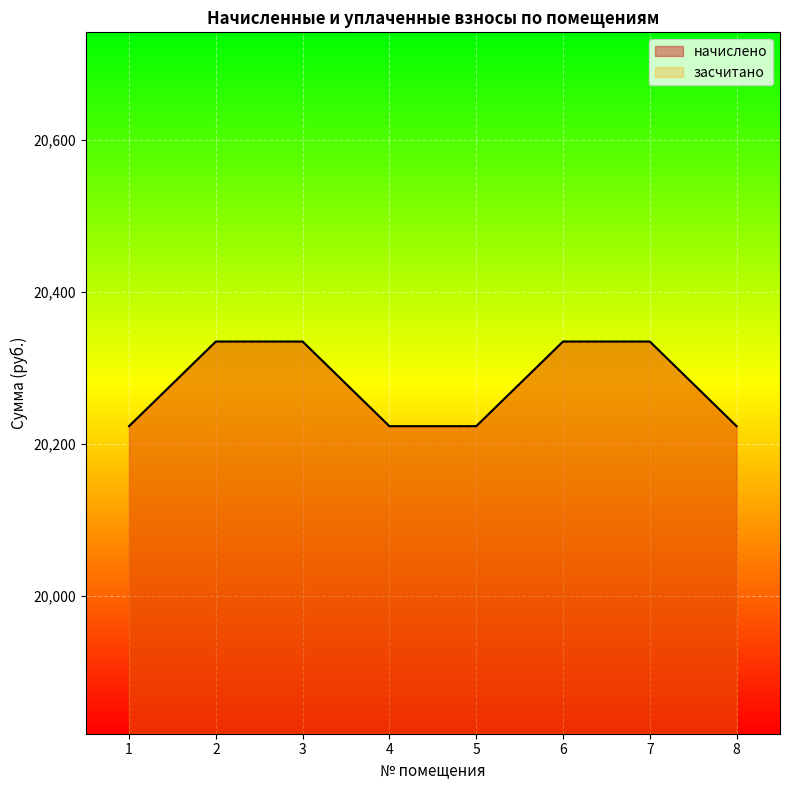

Does the chart display data point markers on the line(s)?

No